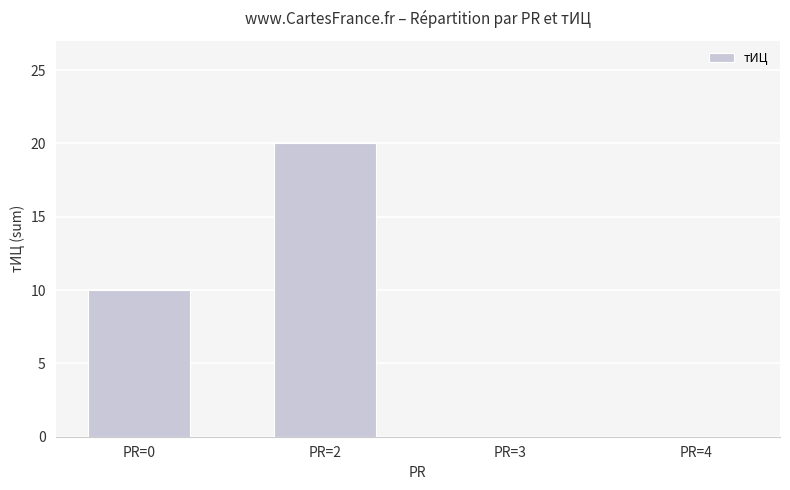

Reading left to right, list all the values displayed in this chart.

PR=0=10	PR=2=20	PR=3=0	PR=4=0